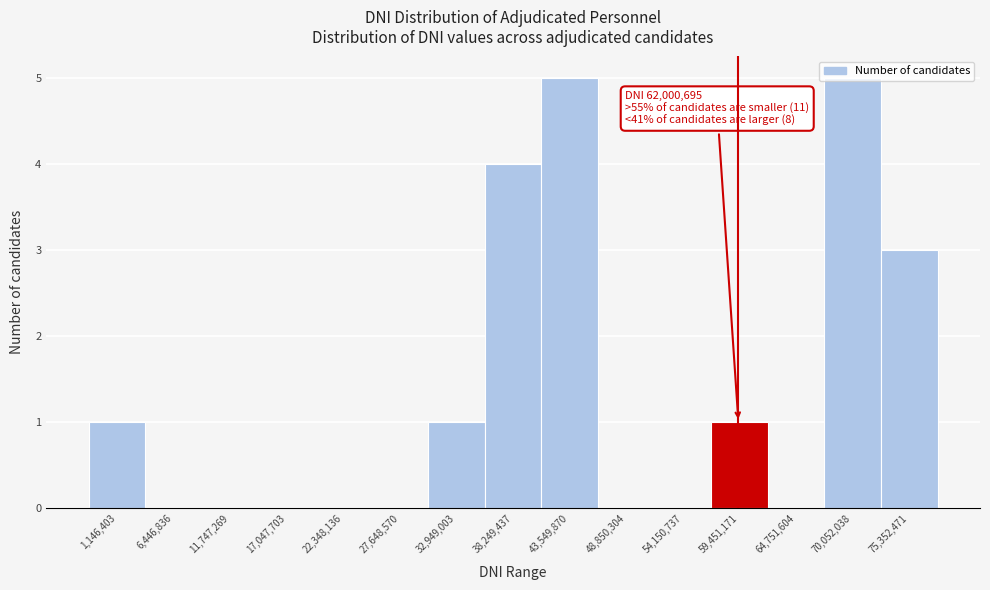

The chart shows a value of 5 at 43,549,870. True or false?

True